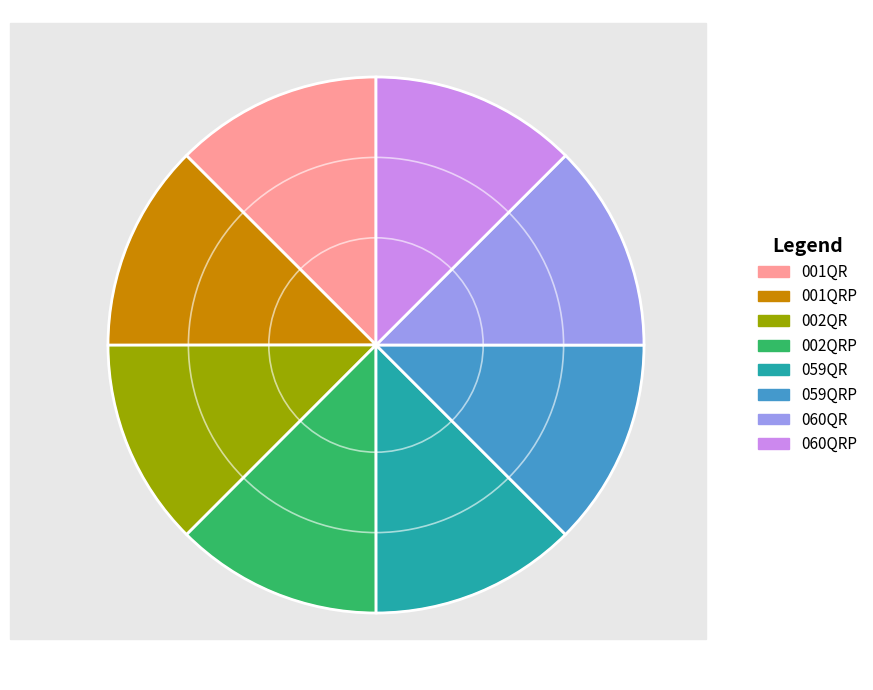

How many segments does this pie chart have?

8